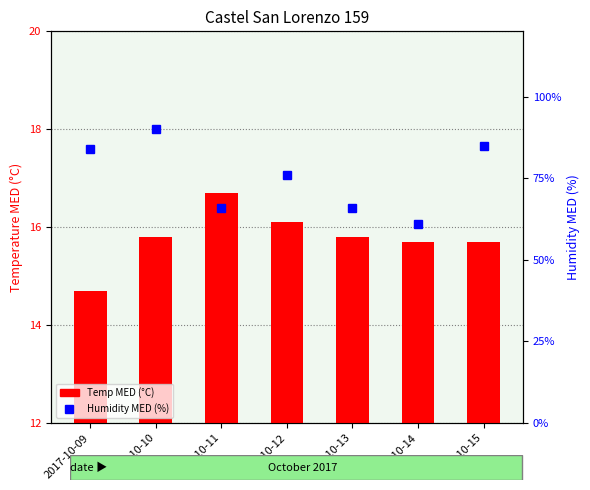

How many groups of bars are there?

7